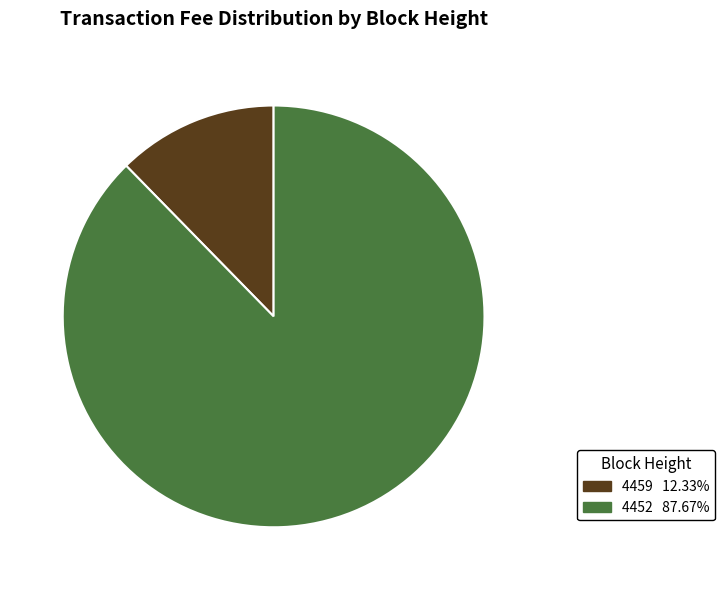

What is the largest slice in the pie chart?

4452